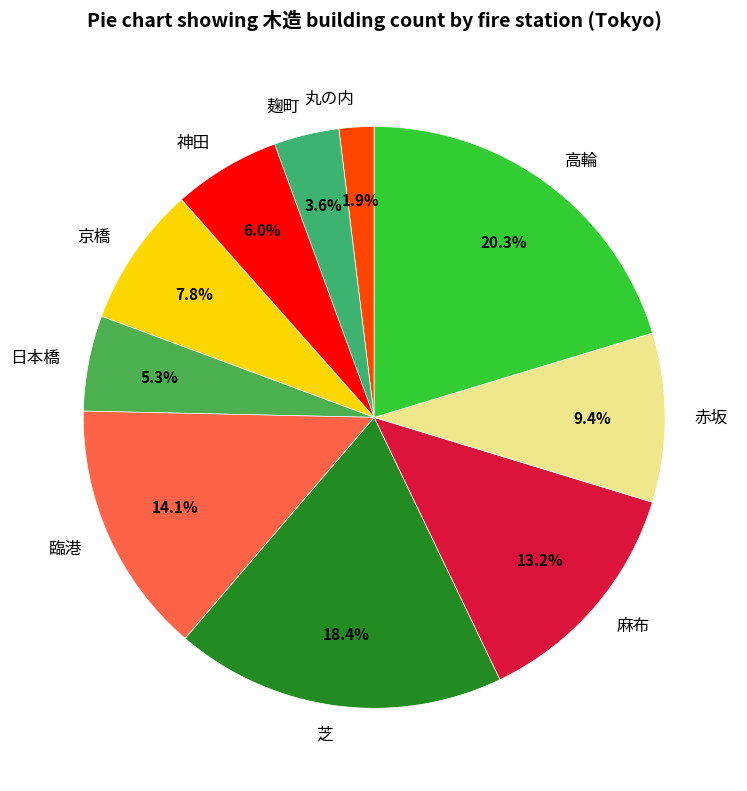

Combined, what portion of the pie is 赤坂 and 麻布?

22.6%